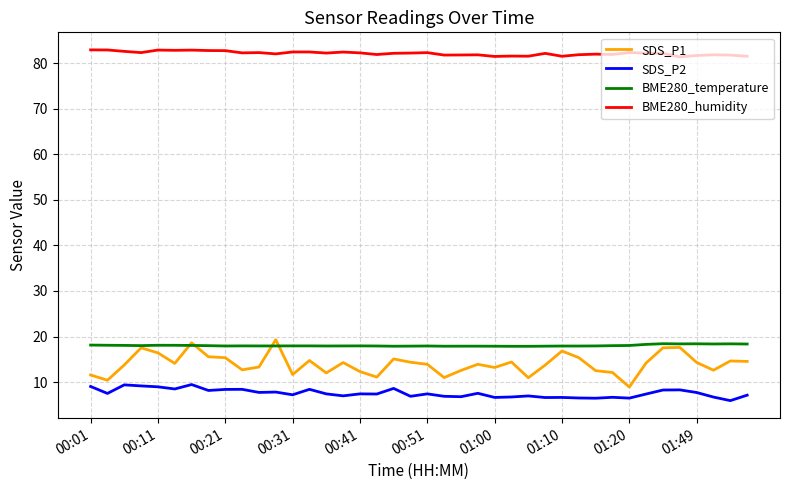

Which series has the largest range (max minus min)?

SDS_P1